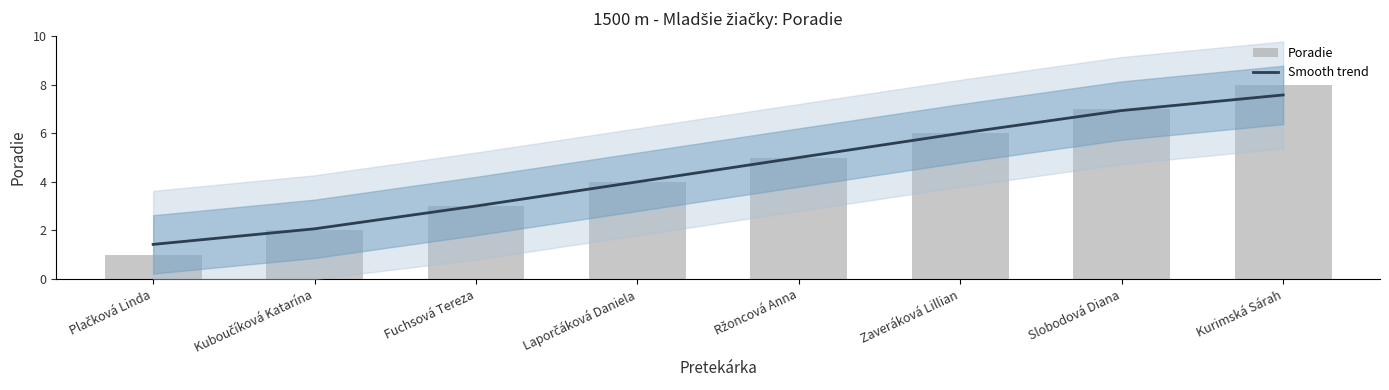

Read the Poradie value at Laporčáková Daniela.

4.0